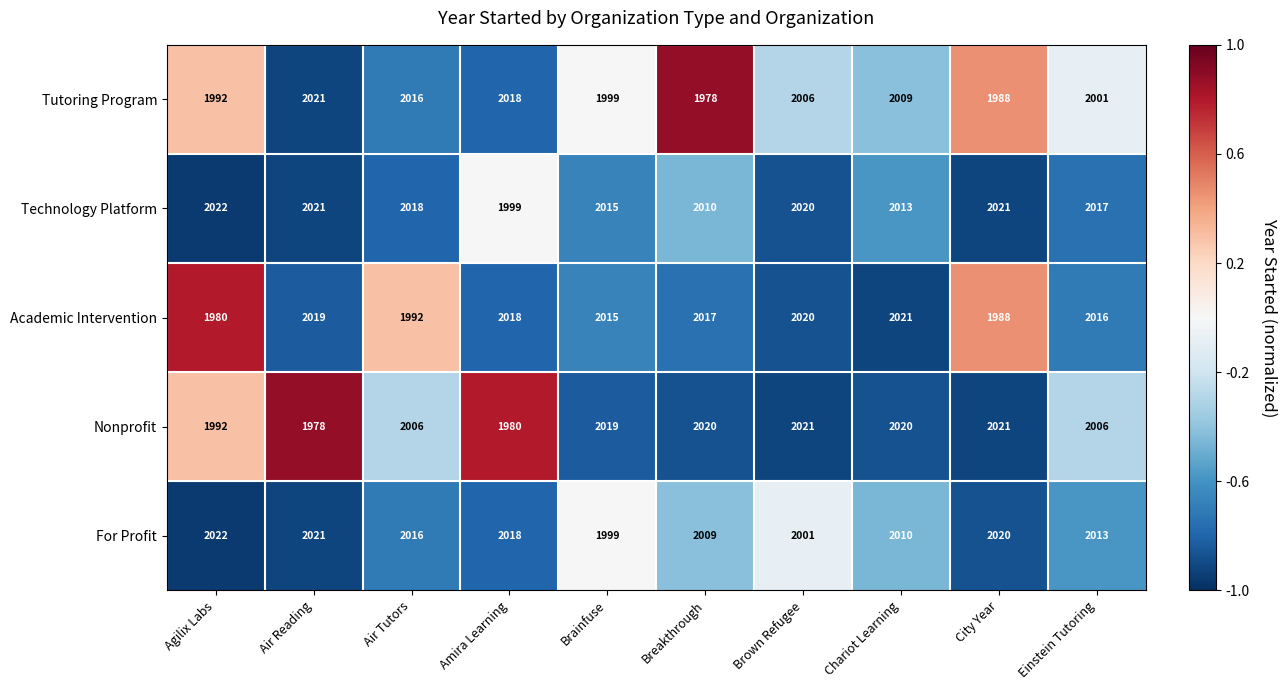

What is the minimum value shown in the chart?

1978